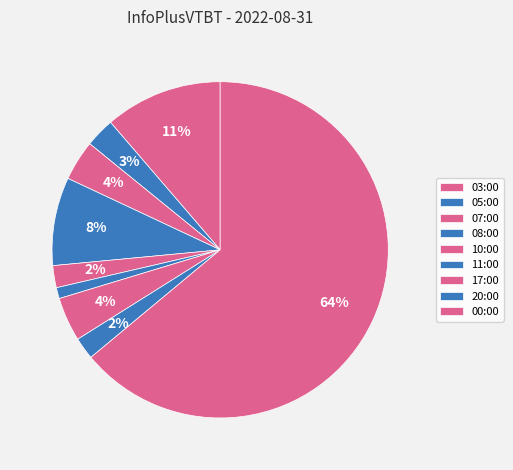

What percentage is the 00:00 slice, to the nearest percent?

64%